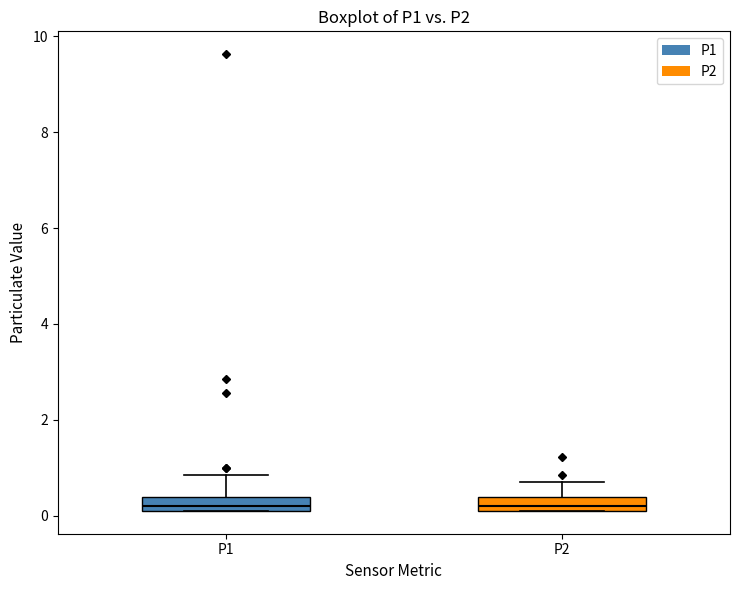

Where is the lower edge of the box for P2 on the y-axis? The values are not printed on the chart, so give them approximately, as read against the axis.

0.2